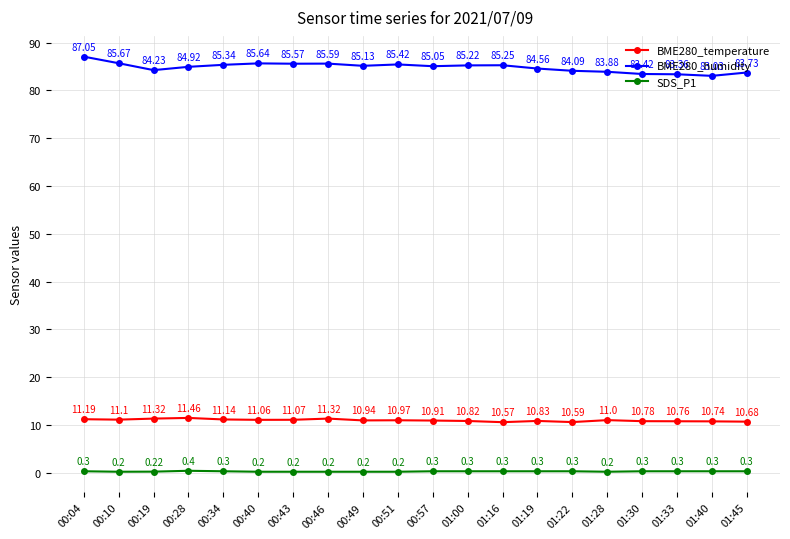

True or false: BME280_humidity and BME280_temperature intersect in this chart.

False